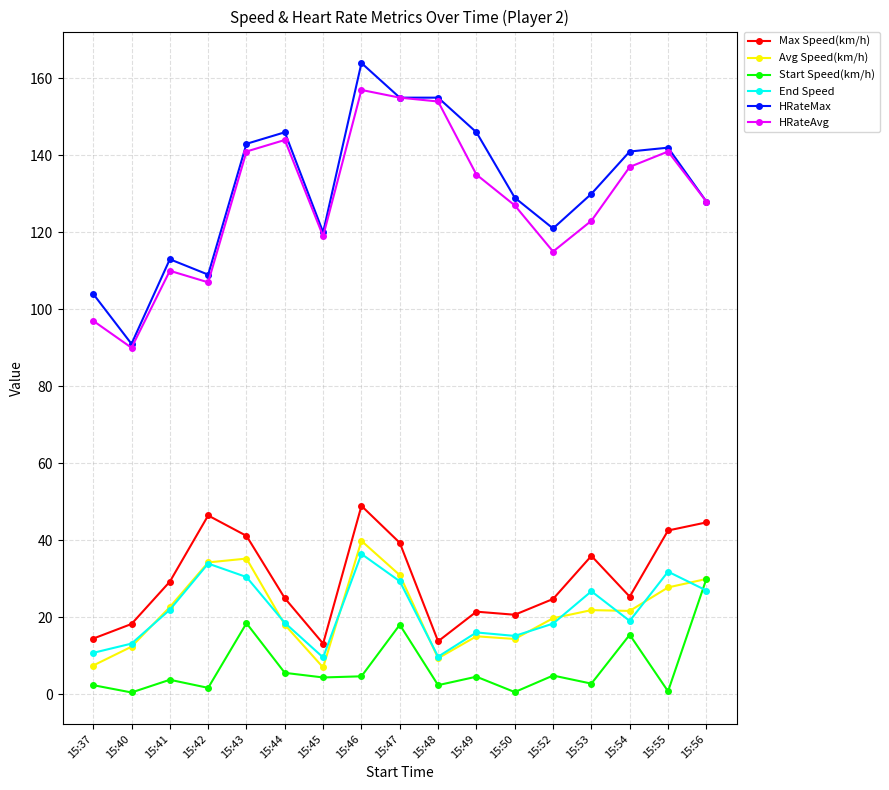

Read the Avg Speed(km/h) value at 15:52.

19.7